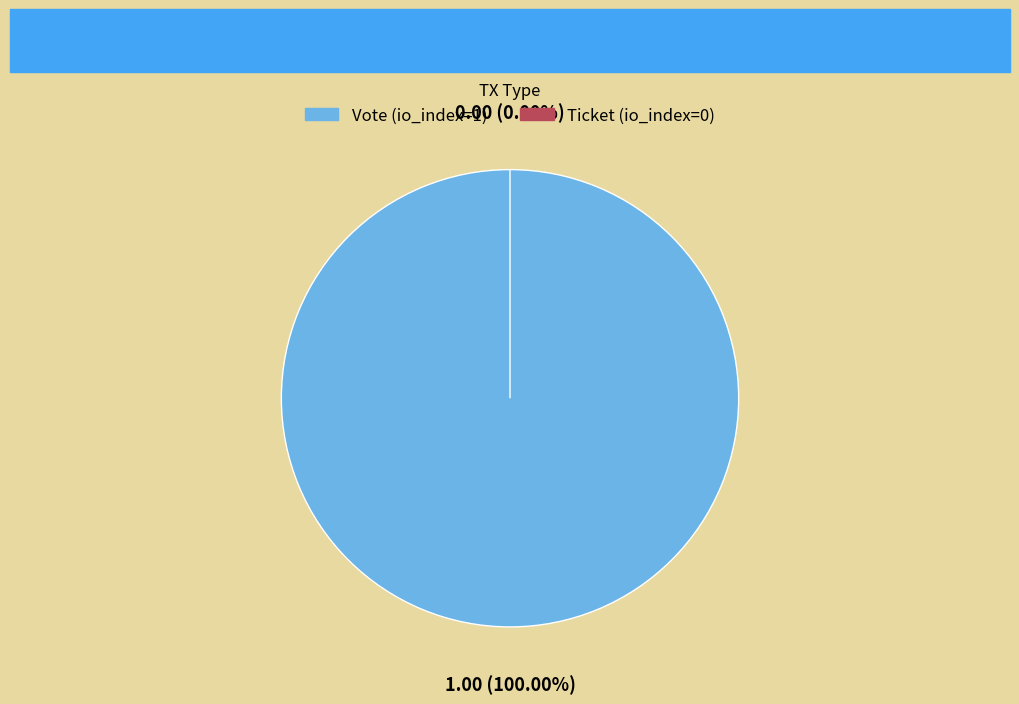

How much of the chart is everything except Ticket (io_index=0)?

100.0%